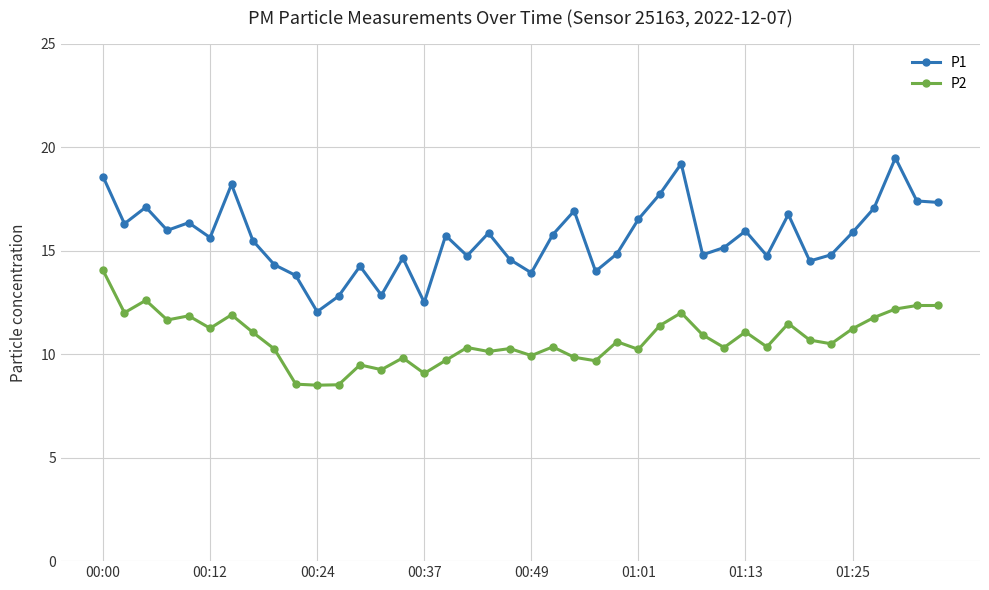

What is the sum of all P1 values?

624.5